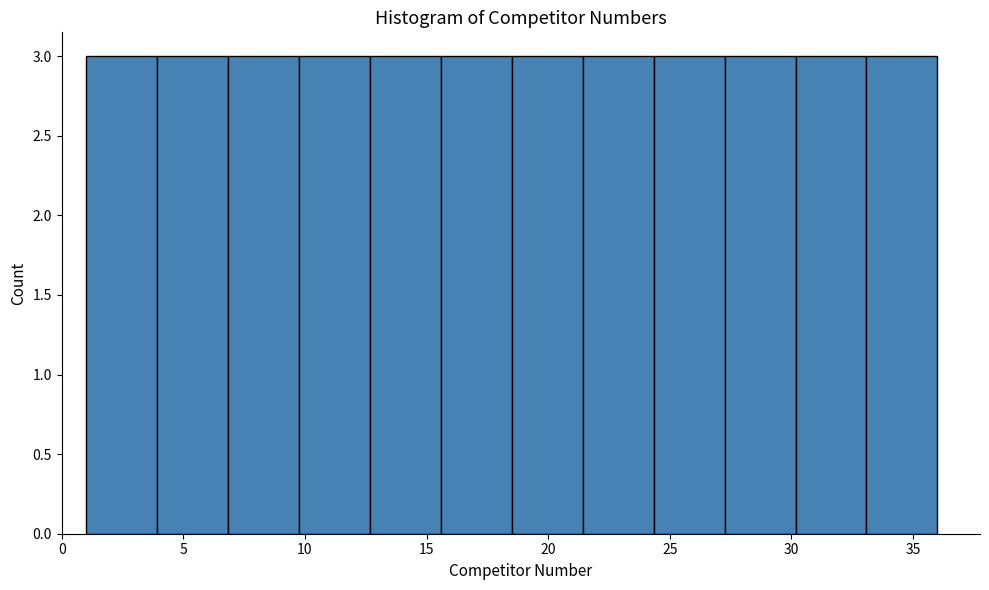

Reading left to right, list every bar in this chart as the range it spans on the x-axis followed by its height. Neither the bar edges nor the heights are printed on the chart, so give them approximately, as read against the axes.

1.0 to 4.0: 3
4.0 to 7.0: 3
7.0 to 10.0: 3
10.0 to 12.5: 3
12.5 to 15.5: 3
15.5 to 18.5: 3
18.5 to 21.5: 3
21.5 to 24.5: 3
24.5 to 27.5: 3
27.5 to 30.0: 3
30.0 to 33.0: 3
33.0 to 36.0: 3